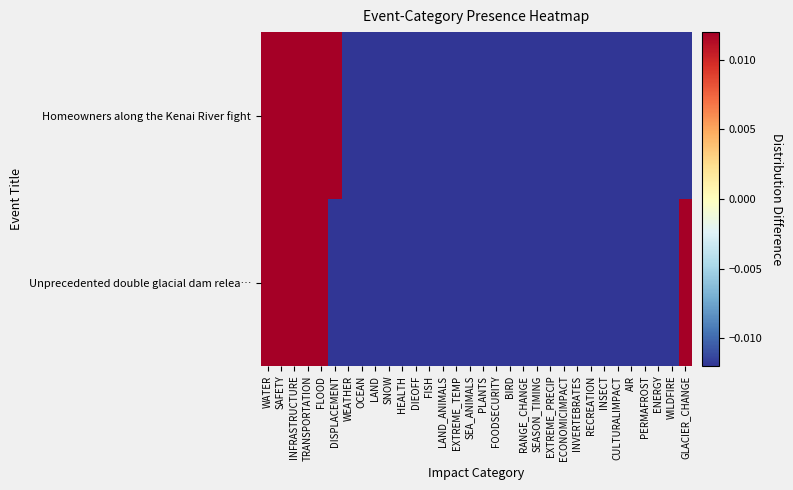

How many data points does each series have?

32